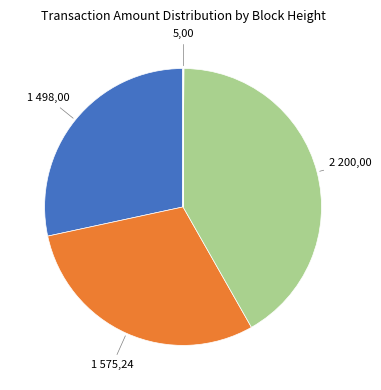

Is there a majority slice in this chart?

No